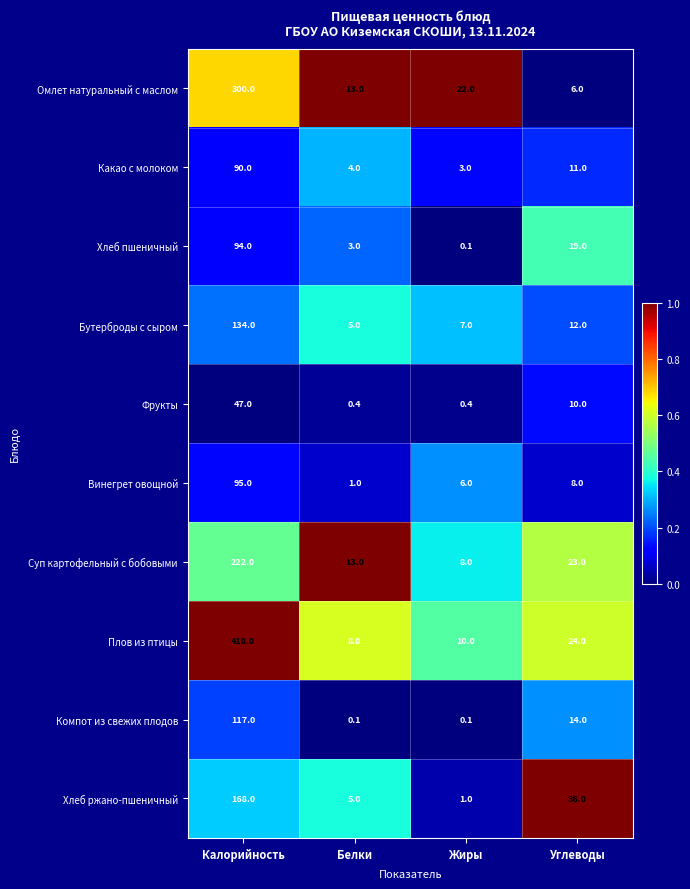

Which series has the widest spread of values?

Плов из птицы